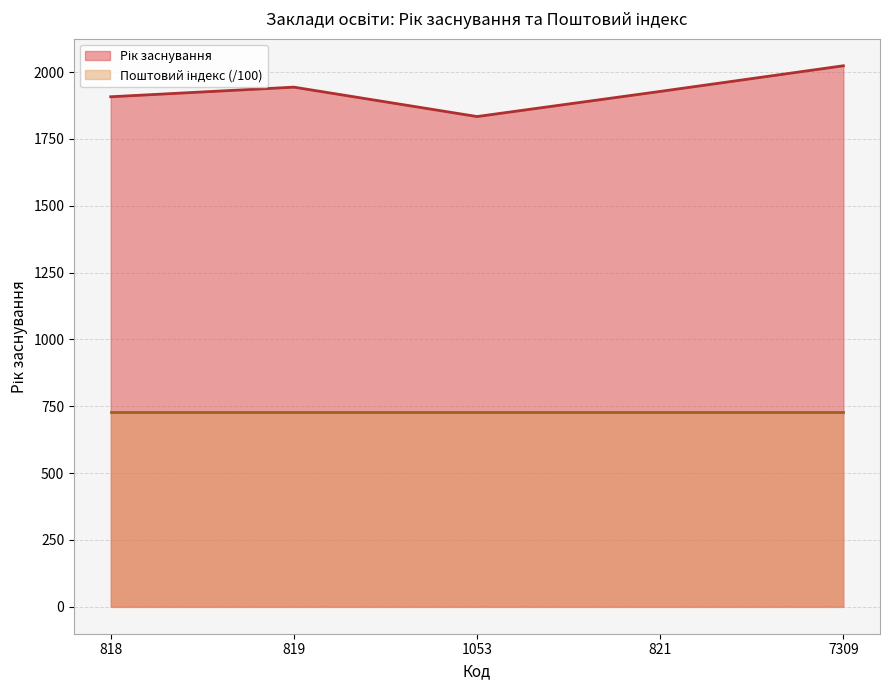

True or false: the data shows 1217 at 818.

False